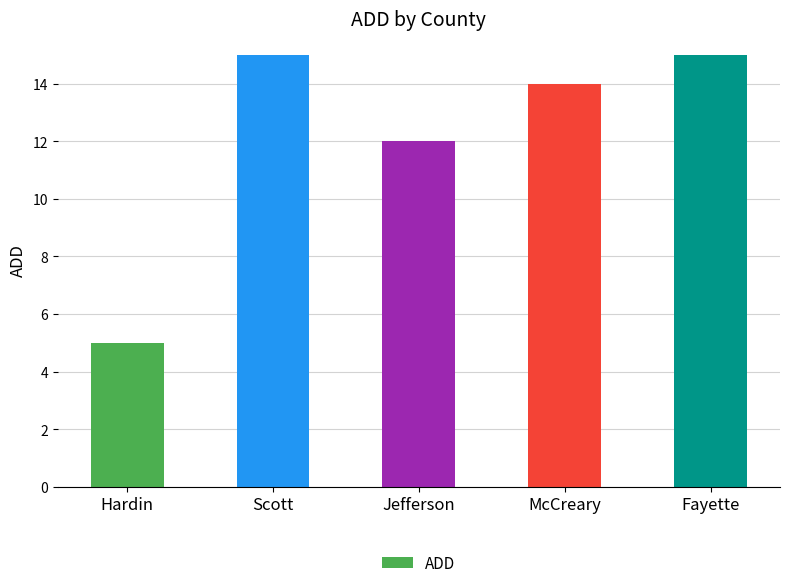

What is the minimum value shown in the chart?

5